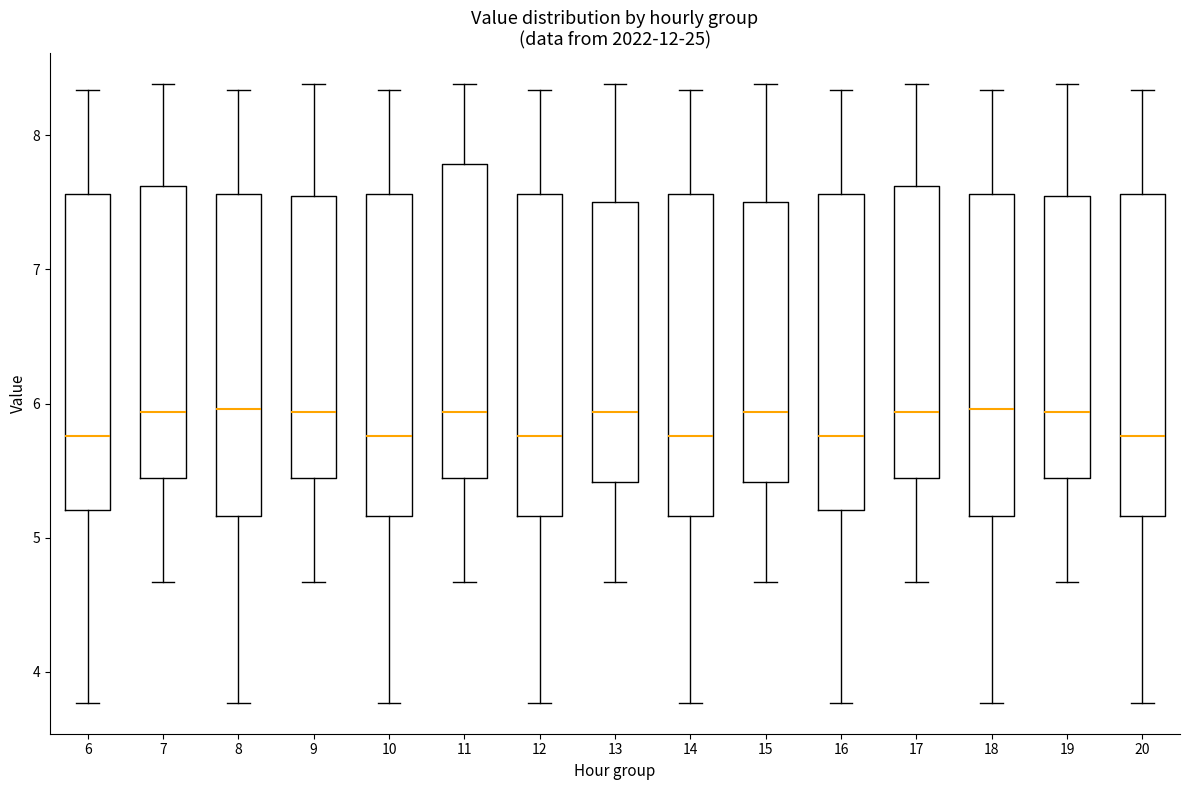

Reading left to right, read every box against the y-axis: the position of its median line, the range the box covers, and the ends of its whiskers. The values are not printed on the chart, so give them approximately, as read against the axis.

6: median 5.8, box 5.2 to 7.6, whiskers 3.8 to 8.3
7: median 5.9, box 5.4 to 7.6, whiskers 4.7 to 8.4
8: median 6.0, box 5.2 to 7.6, whiskers 3.8 to 8.3
9: median 5.9, box 5.4 to 7.5, whiskers 4.7 to 8.4
10: median 5.8, box 5.2 to 7.6, whiskers 3.8 to 8.3
11: median 5.9, box 5.4 to 7.8, whiskers 4.7 to 8.4
12: median 5.8, box 5.2 to 7.6, whiskers 3.8 to 8.3
13: median 5.9, box 5.4 to 7.5, whiskers 4.7 to 8.4
14: median 5.8, box 5.2 to 7.6, whiskers 3.8 to 8.3
15: median 5.9, box 5.4 to 7.5, whiskers 4.7 to 8.4
16: median 5.8, box 5.2 to 7.6, whiskers 3.8 to 8.3
17: median 5.9, box 5.4 to 7.6, whiskers 4.7 to 8.4
18: median 6.0, box 5.2 to 7.6, whiskers 3.8 to 8.3
19: median 5.9, box 5.4 to 7.5, whiskers 4.7 to 8.4
20: median 5.8, box 5.2 to 7.6, whiskers 3.8 to 8.3